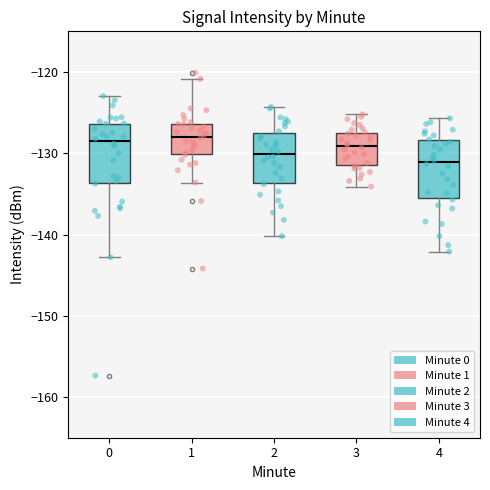

Where does the lower whisker of the box at x = 0 end on the y-axis? The values are not printed on the chart, so give them approximately, as read against the axis.

-143